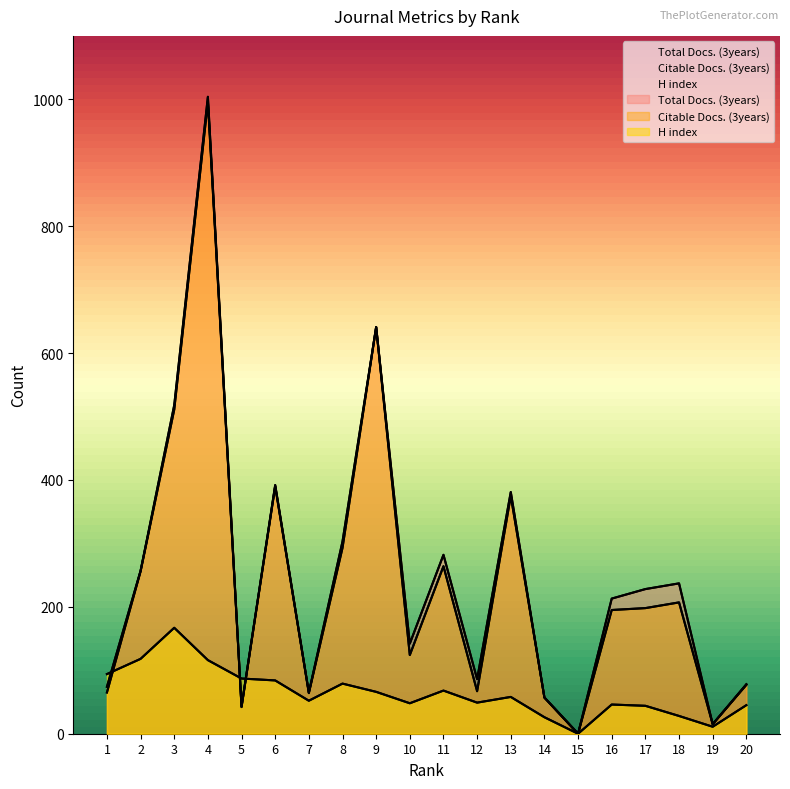

What is the highest value of the H index series?

167